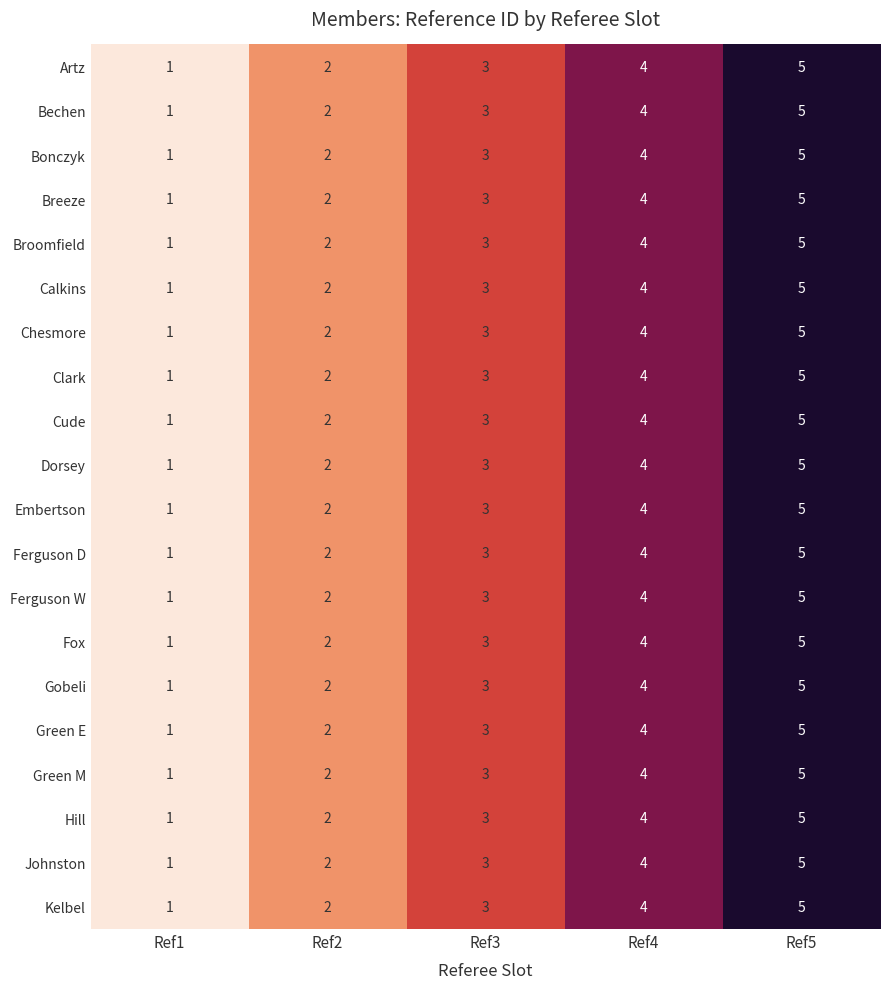

At which label does Green M reach its peak?

Ref5